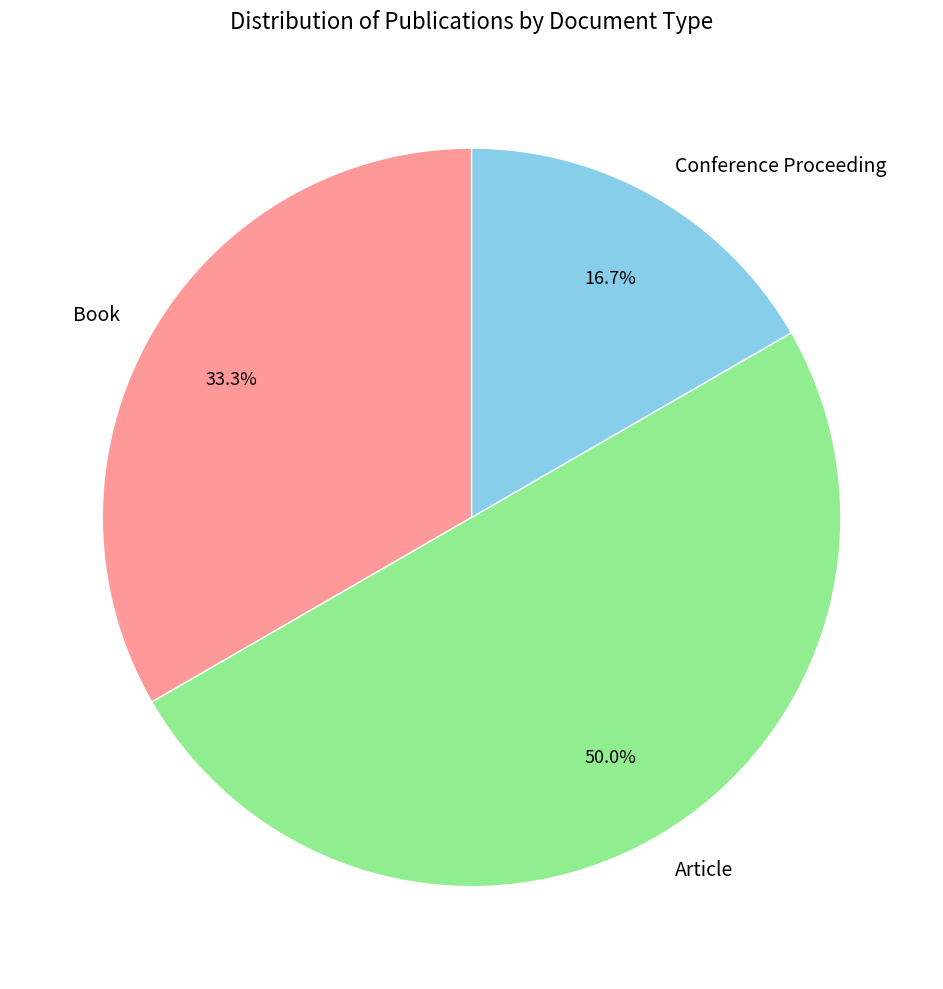

What is the ratio of the value at Article to the value at Conference Proceeding?

3.0